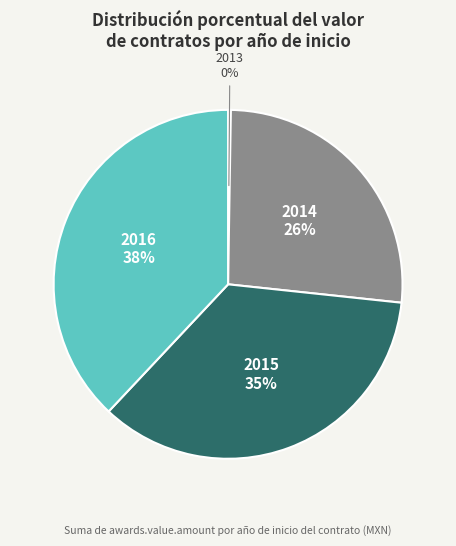

To the nearest percent, what is the difference between the largest and smallest slice percentages?

38%